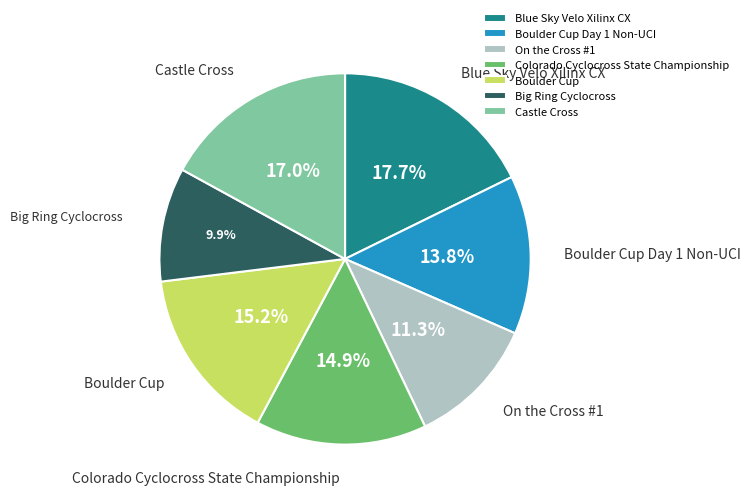

To the nearest percent, what is the difference between the largest and smallest slice percentages?

8%